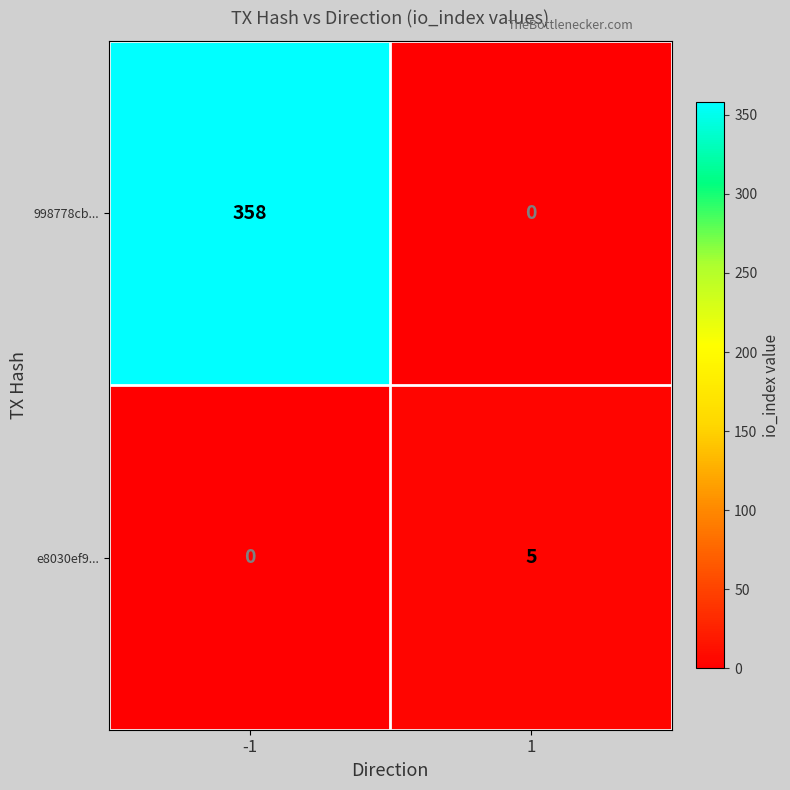

Is it true that e8030ef9... equals 8 at 1?

False